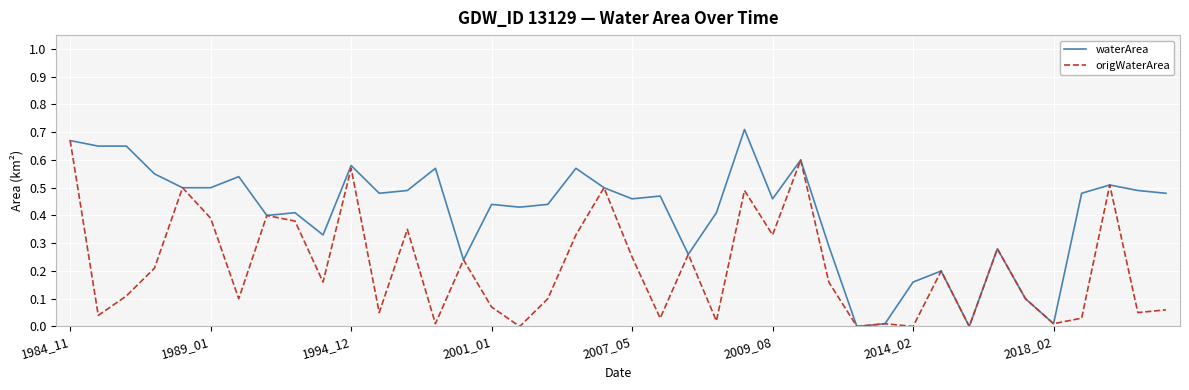

Which series has the largest range (max minus min)?

waterArea